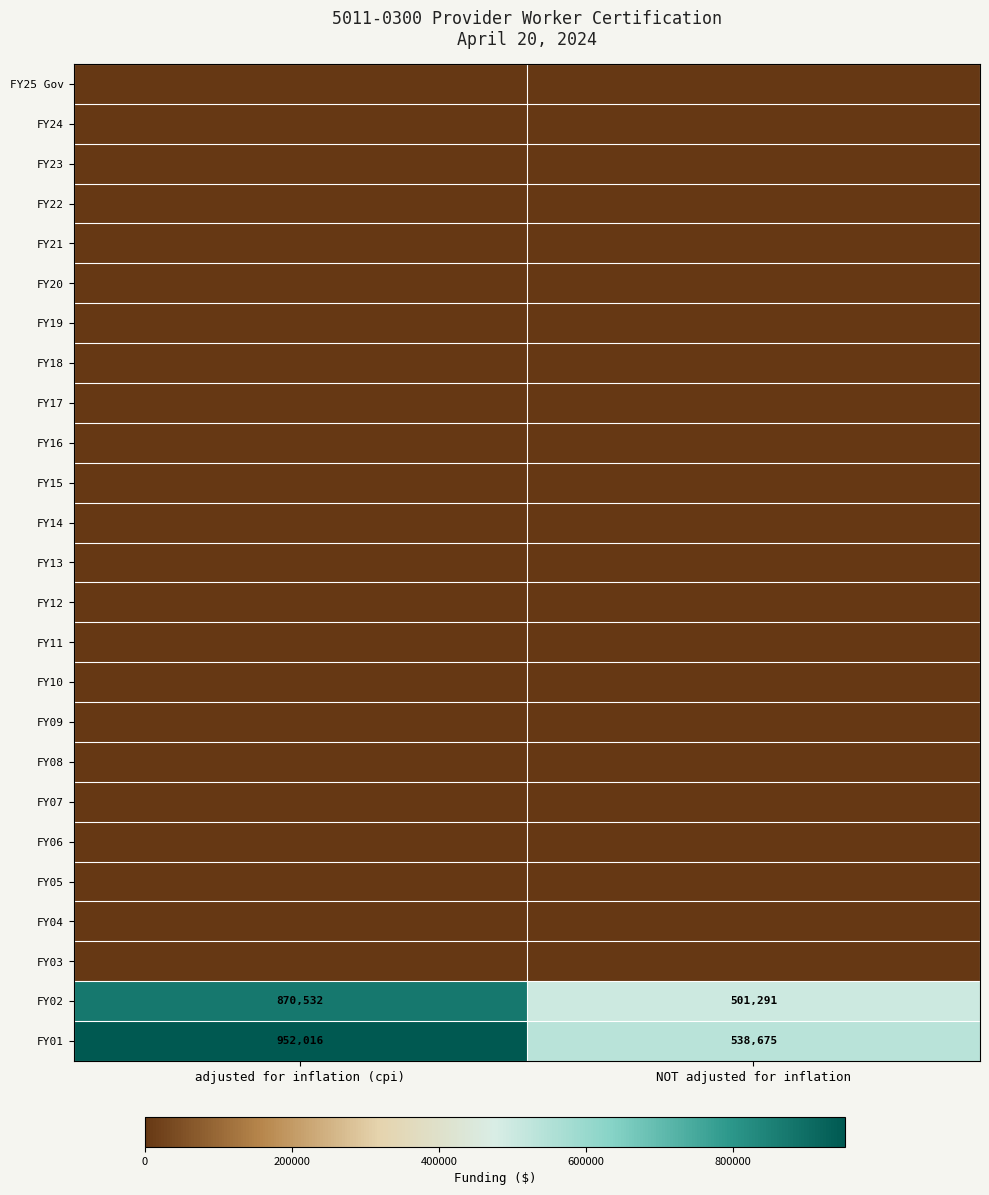

At which category does the chart reach its minimum across all series?

adjusted for inflation (cpi)